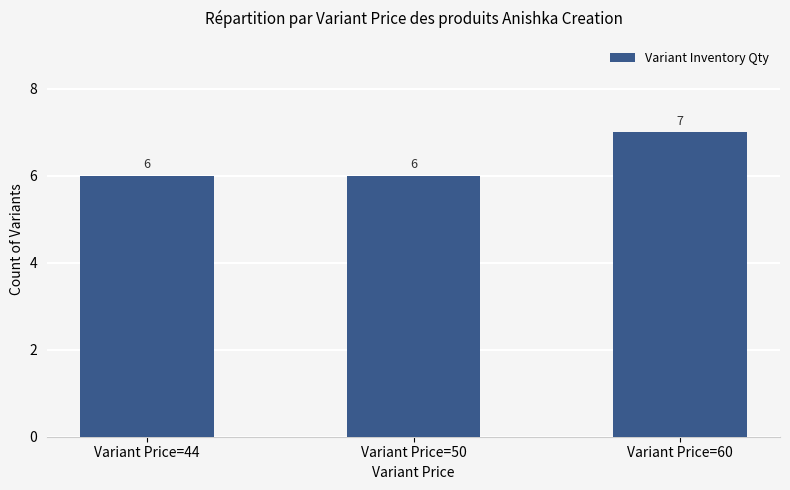

What is the sum of all values?

19